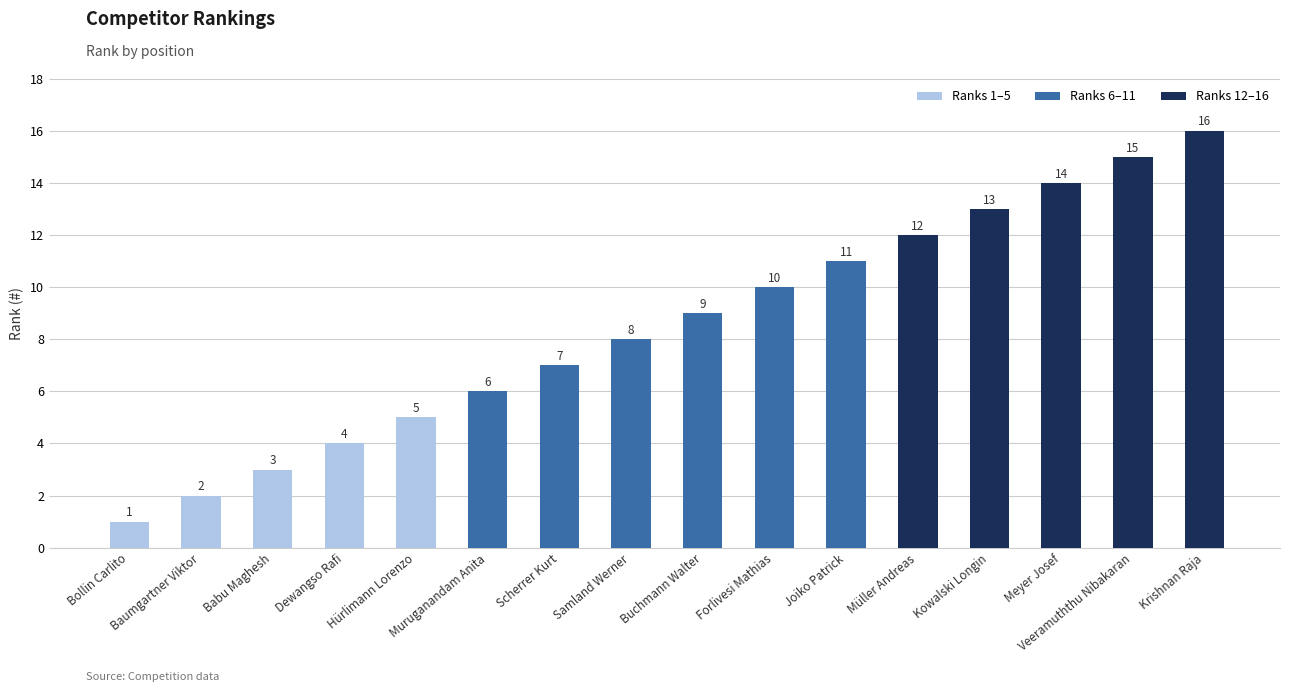

What is the change in value from Baumgartner Viktor to Samland Werner?

+6